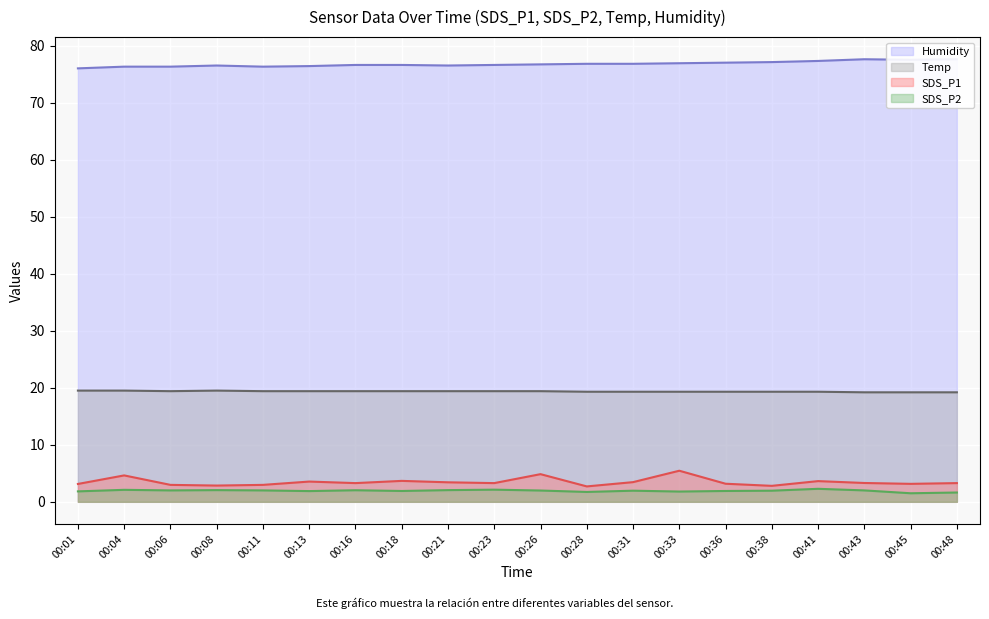

Is it true that Humidity equals 76.6 at 00:18?

True